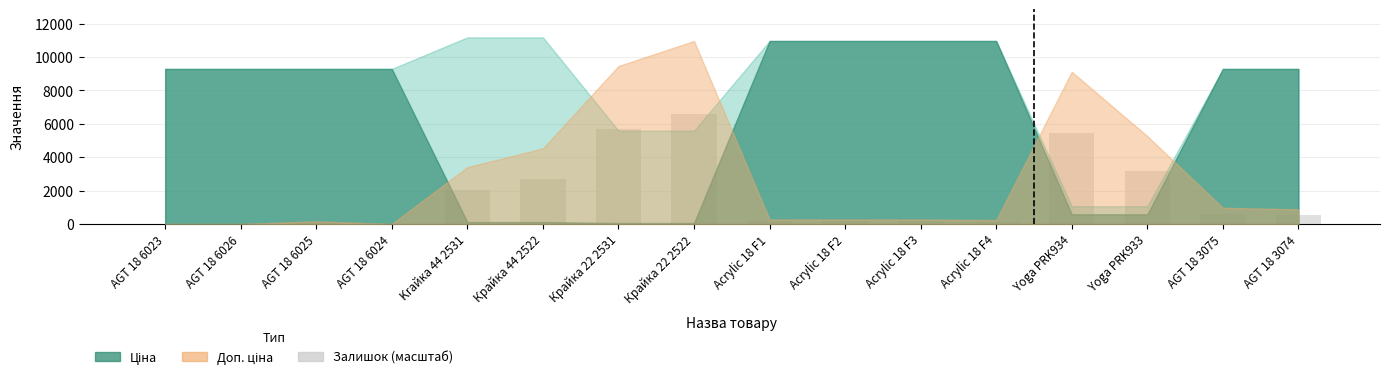

Which label corresponds to the largest value in the chart?

Крайка 22 2522